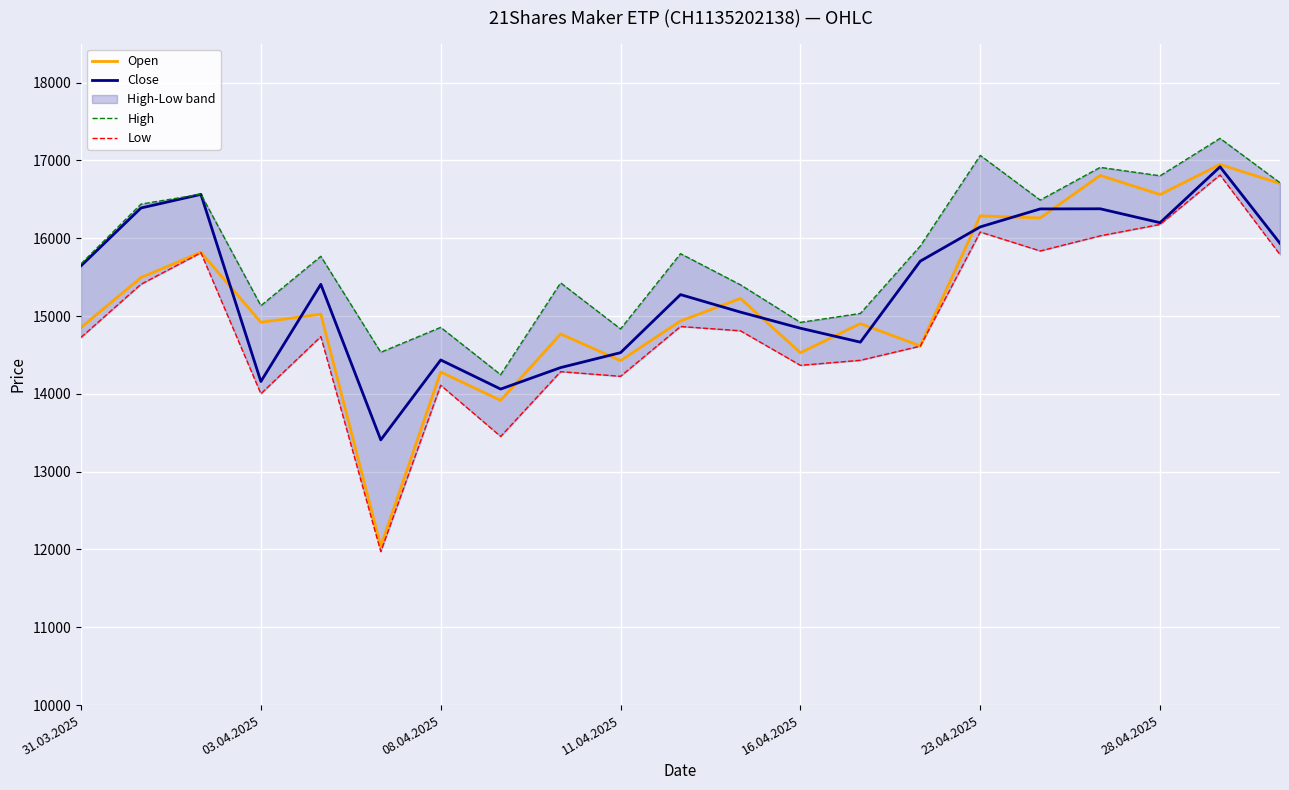

At which category is the sum across all series the highest?

19